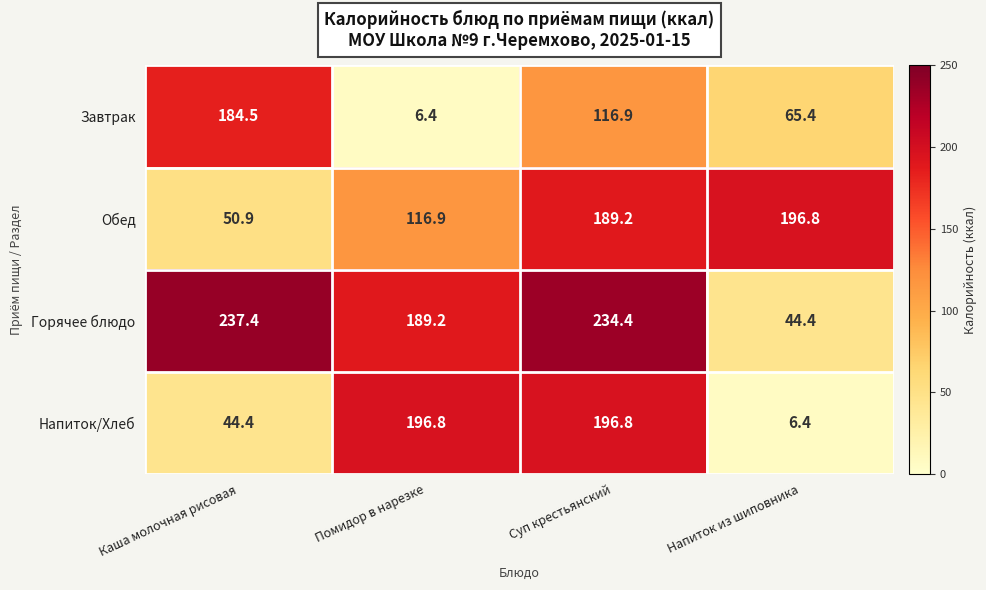

At how many categories does at least one series exceed 37?

4